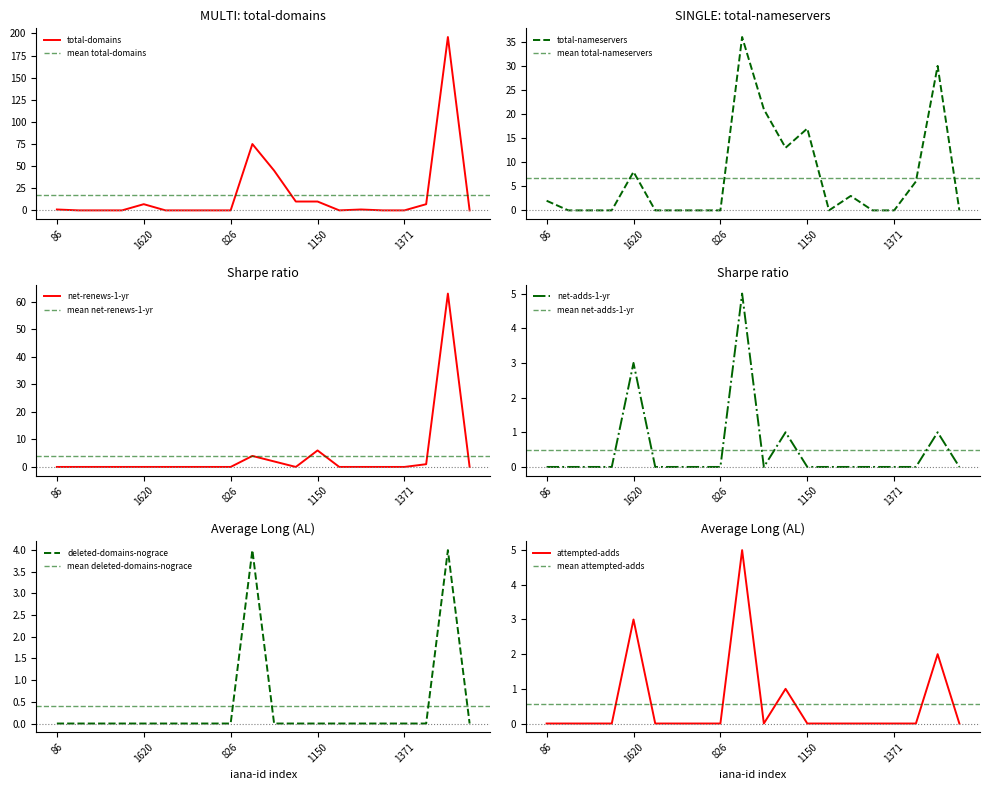

Where is the first local maximum for total-domains?

1620